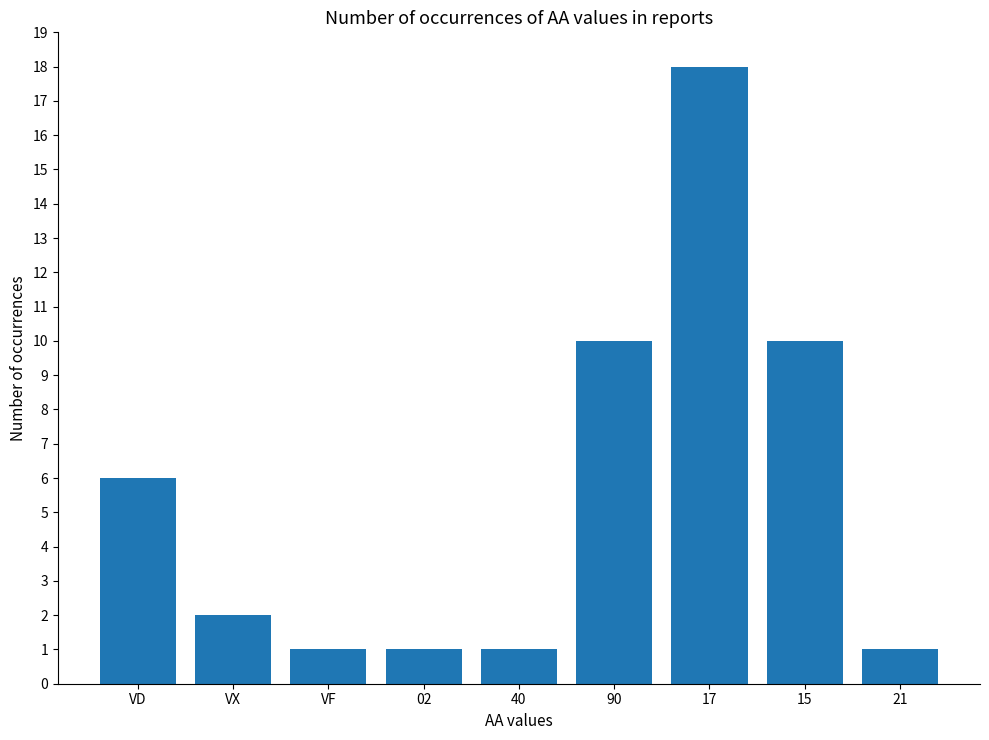

What is the sum of all values?

50